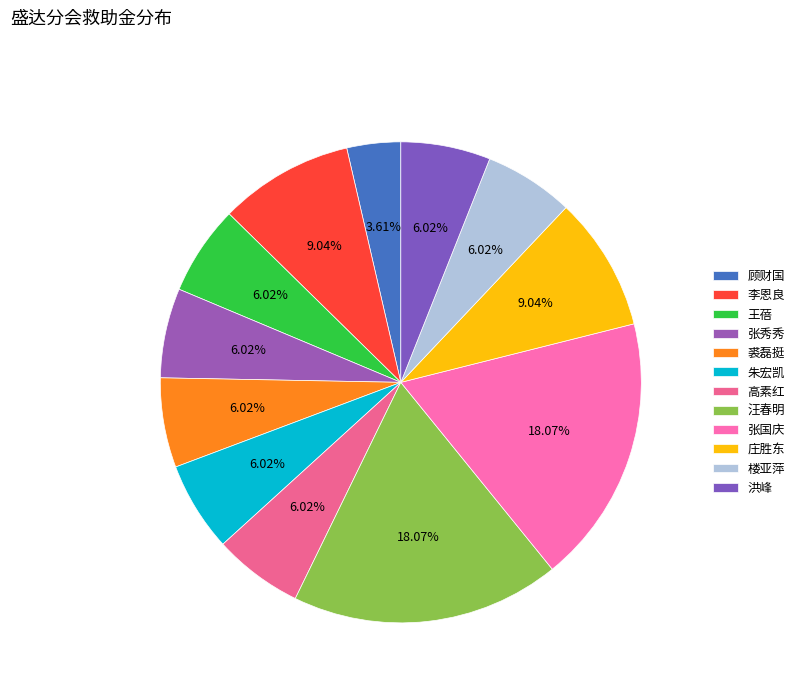

To the nearest percent, what is the combined percentage of 顾财国 and 李恩良?

13%